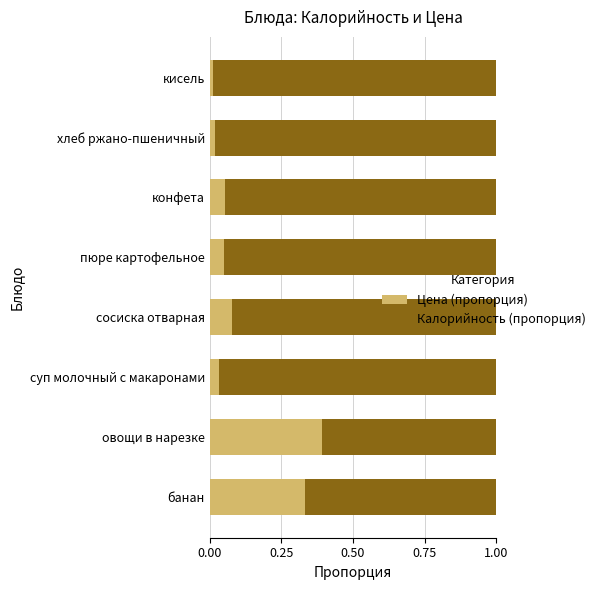

Which category has the highest value in the Цена (пропорция) series?

овощи в нарезке